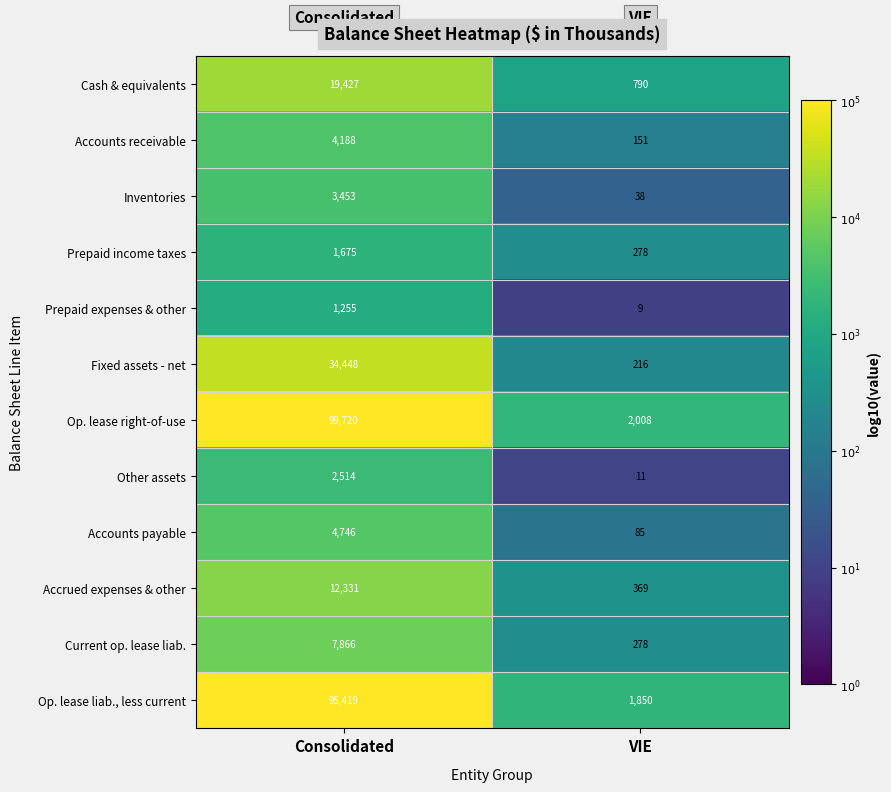

Is it true that Current op. lease liab. equals 144 at VIE?

False